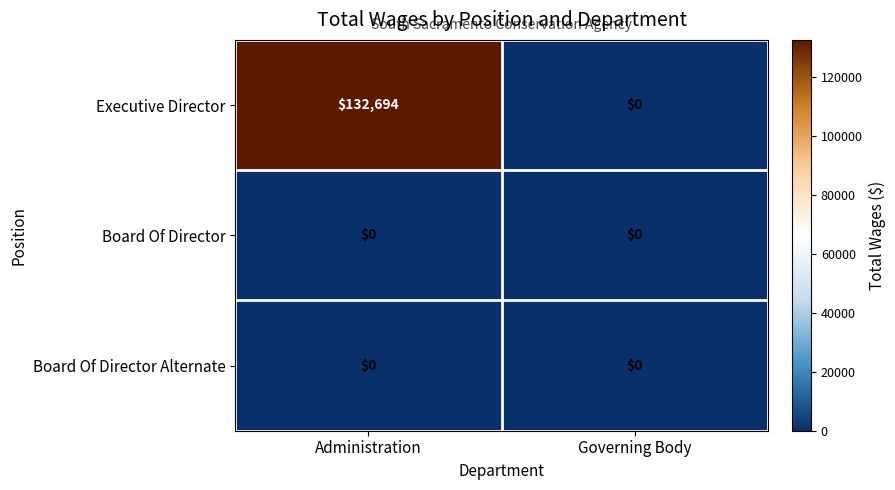

What value does the Executive Director series have at Administration?

132694